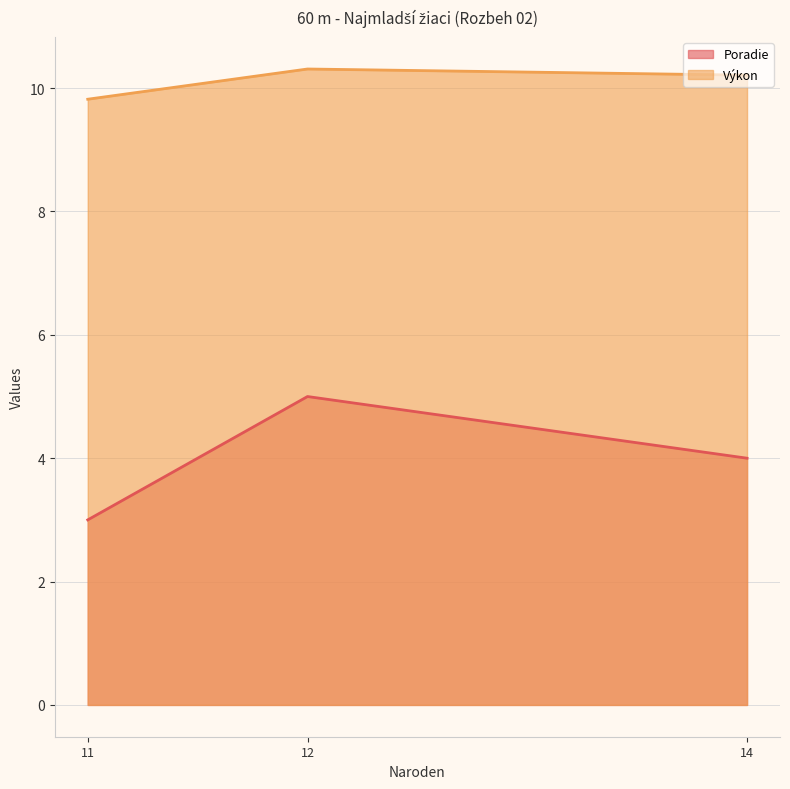

List the series in order of their overall mean, highest first.

Výkon, Poradie